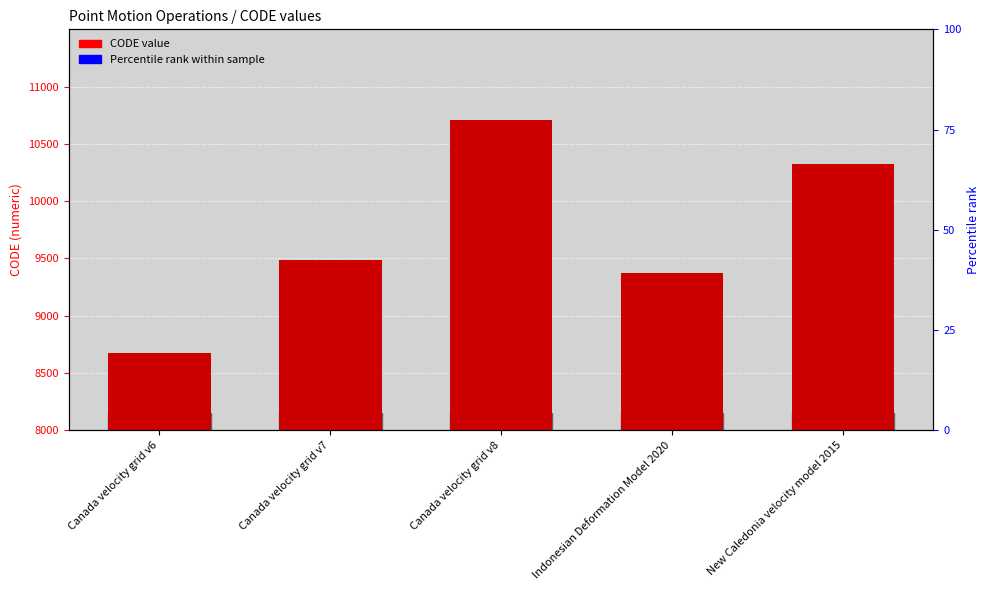

How many bars are there in total?

5